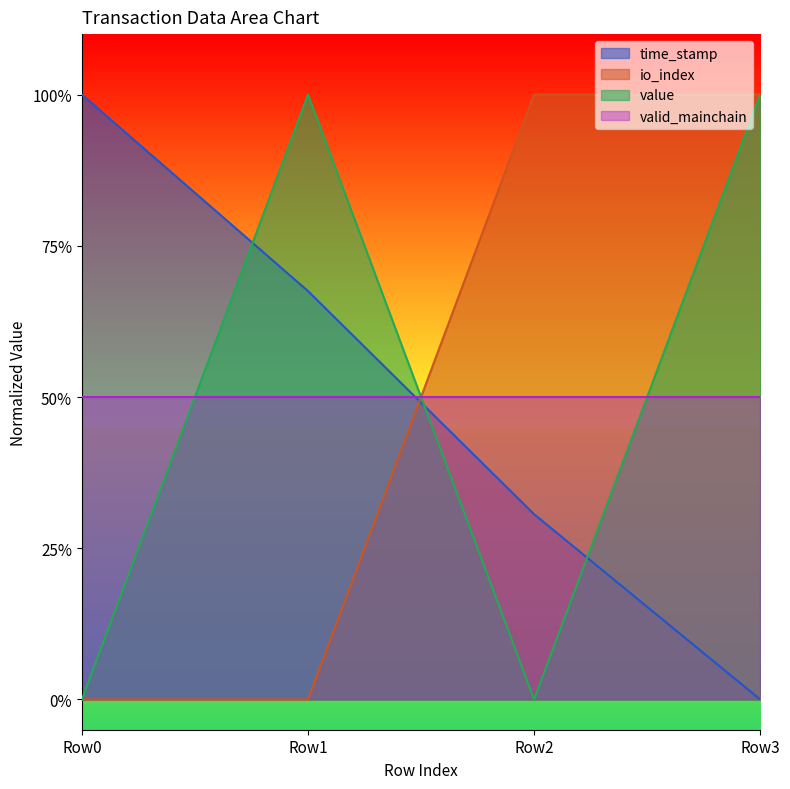

At how many categories does at least one series exceed 0?

4